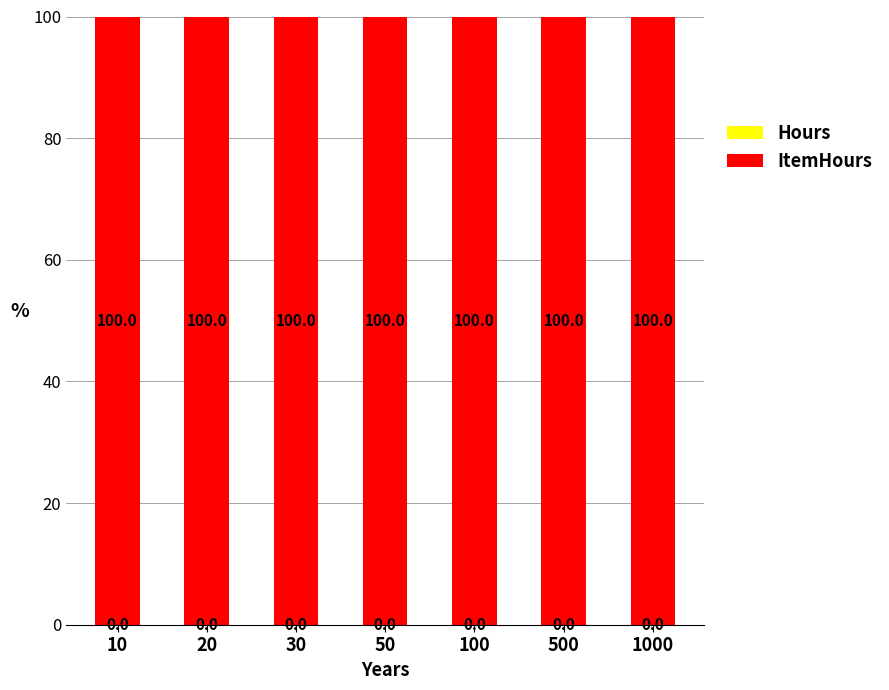

What is the total value across all series at 1000?

100.0